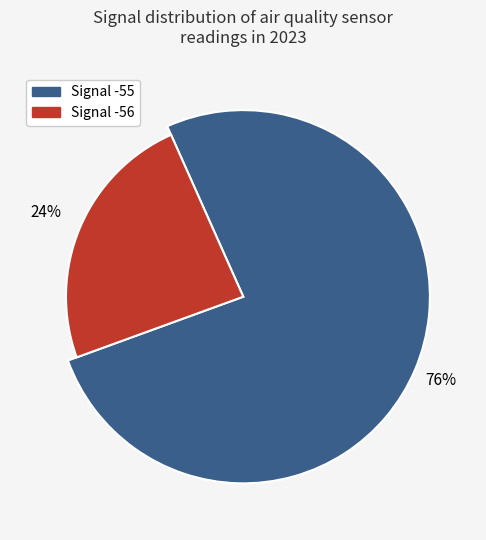

How many segments does this pie chart have?

2